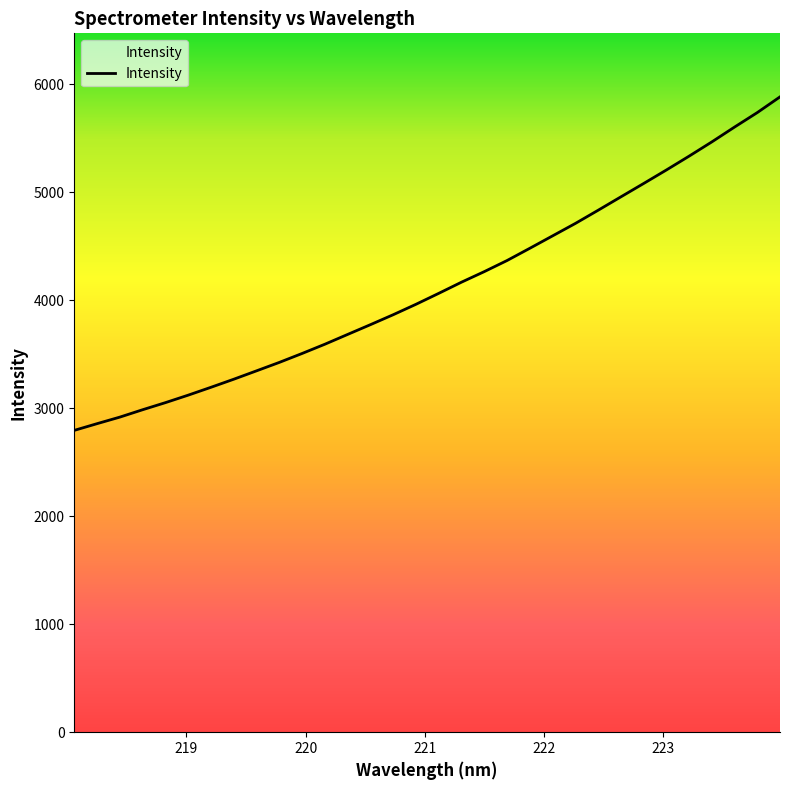

What is the greatest value displayed?

5883.9